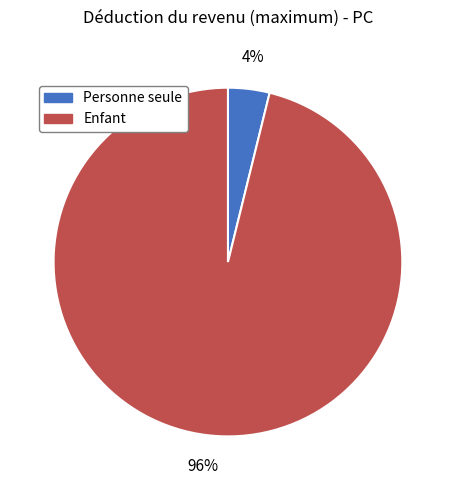

To the nearest percent, what is the average slice percentage?

50%